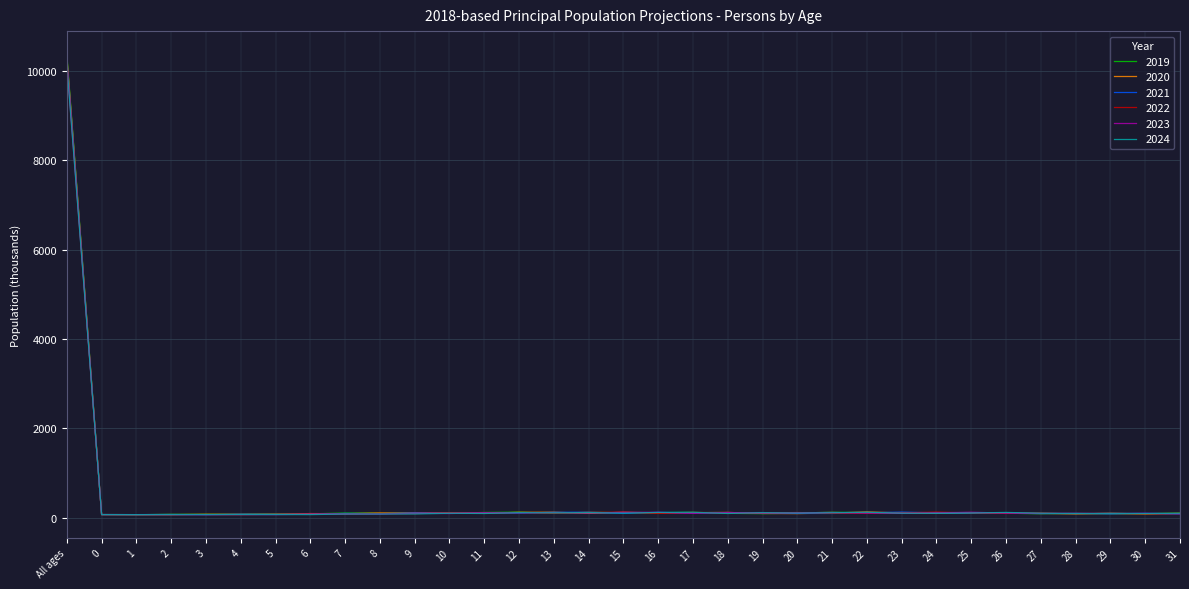

The value of 2023 at All ages is 10192.6. True or false?

True